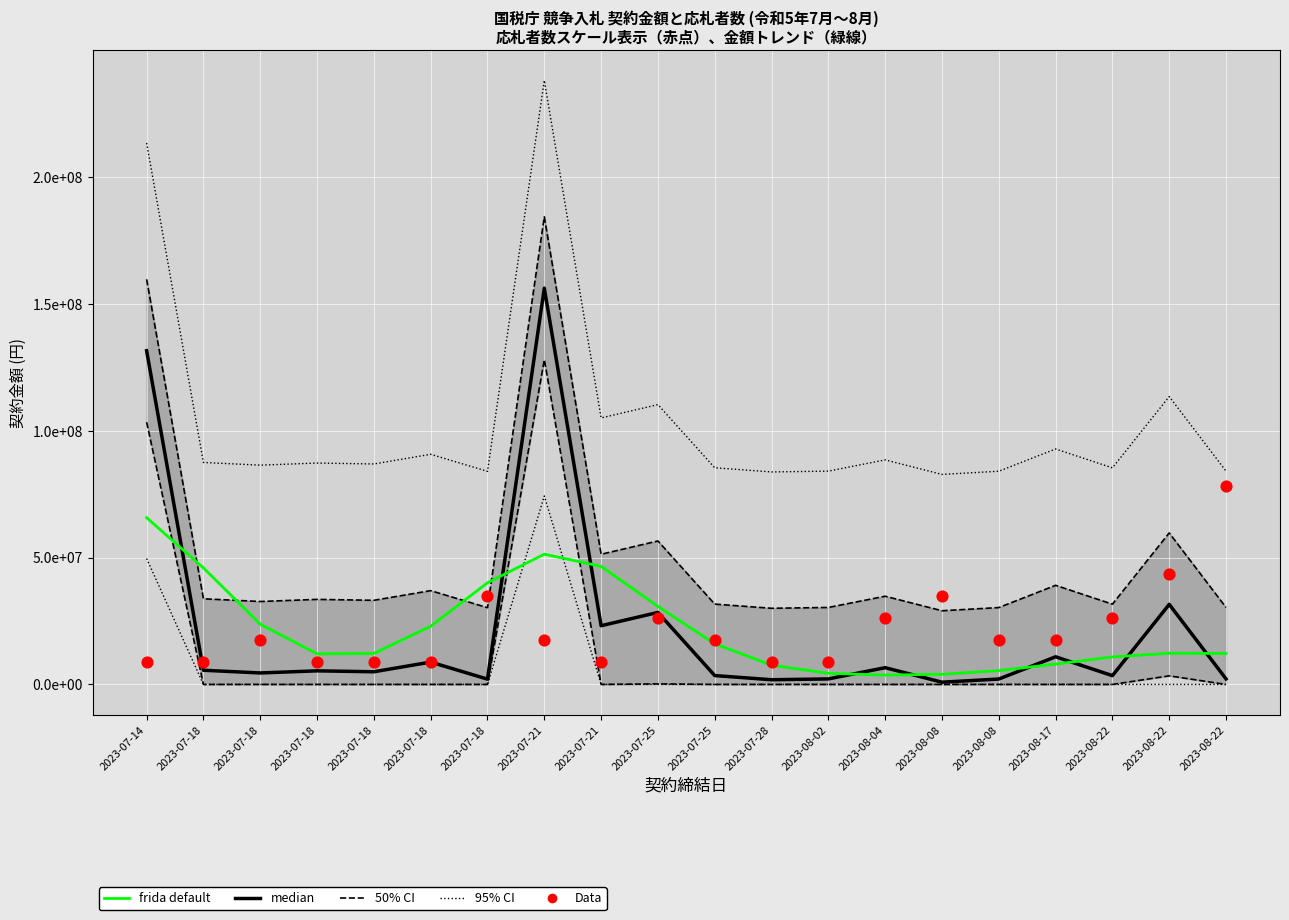

Which series contains the highest Y value?

95% CI